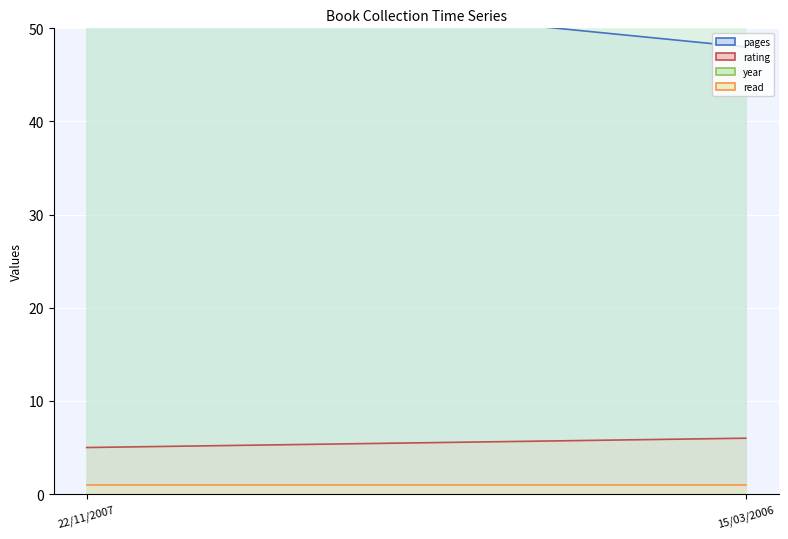

Which category has the lowest value across all series?

22/11/2007